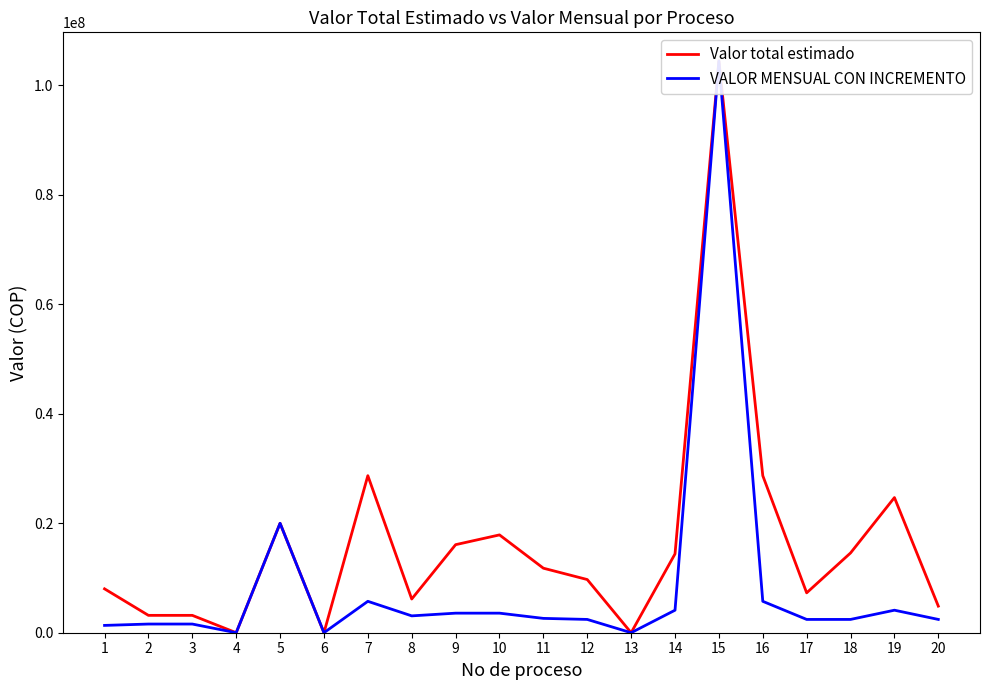

True or false: Valor total estimado has a value of 28697345 at 7.

True